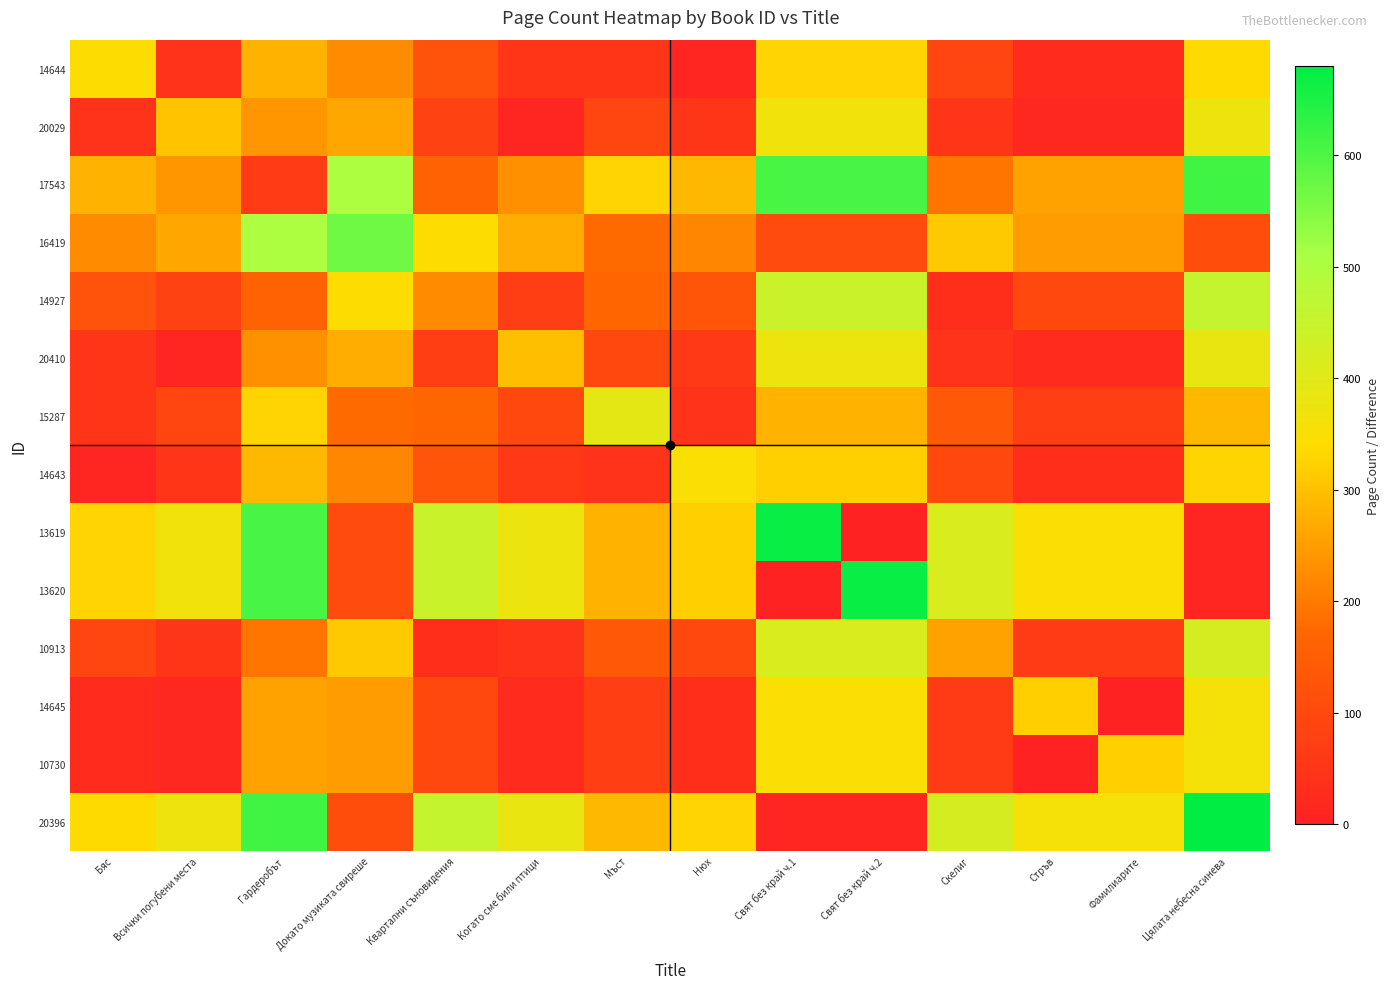

Reading right to left, what are all the values shown in this chart?

14644: Цялата небесна синева=336	Фамилиарите=24	Стръв=24	Скелиг=88	Свят без край ч.2=328	Свят без край ч.1=328	Нюх=8	Мъст=48	Когато сме били птици=48	Квартални съновидения=120	Докато музиката свиреше=224	Гардеробът=280	Всички погубени места=40	Бяс=344
20029: Цялата небесна синева=376	Фамилиарите=16	Стръв=16	Скелиг=48	Свят без край ч.2=368	Свят без край ч.1=368	Нюх=48	Мъст=88	Когато сме били птици=8	Квартални съновидения=80	Докато музиката свиреше=264	Гардеробът=240	Всички погубени места=304	Бяс=40
17543: Цялата небесна синева=616	Фамилиарите=256	Стръв=256	Скелиг=192	Свят без край ч.2=608	Свят без край ч.1=608	Нюх=288	Мъст=328	Когато сме били птици=232	Квартални съновидения=160	Докато музиката свиреше=504	Гардеробът=64	Всички погубени места=240	Бяс=280
16419: Цялата небесна синева=112	Фамилиарите=248	Стръв=248	Скелиг=312	Свят без край ч.2=104	Свят без край ч.1=104	Нюх=216	Мъст=176	Когато сме били птици=272	Квартални съновидения=344	Докато музиката свиреше=568	Гардеробът=504	Всички погубени места=264	Бяс=224
14927: Цялата небесна синева=456	Фамилиарите=96	Стръв=96	Скелиг=32	Свят без край ч.2=448	Свят без край ч.1=448	Нюх=128	Мъст=168	Когато сме били птици=72	Квартални съновидения=224	Докато музиката свиреше=344	Гардеробът=160	Всички погубени места=80	Бяс=120
20410: Цялата небесна синева=384	Фамилиарите=24	Стръв=24	Скелиг=40	Свят без край ч.2=376	Свят без край ч.1=376	Нюх=56	Мъст=96	Когато сме били птици=296	Квартални съновидения=72	Докато музиката свиреше=272	Гардеробът=232	Всички погубени места=8	Бяс=48
15287: Цялата небесна синева=288	Фамилиарите=72	Стръв=72	Скелиг=136	Свят без край ч.2=280	Свят без край ч.1=280	Нюх=40	Мъст=392	Когато сме били птици=96	Квартални съновидения=168	Докато музиката свиреше=176	Гардеробът=328	Всички погубени места=88	Бяс=48
14643: Цялата небесна синева=328	Фамилиарите=32	Стръв=32	Скелиг=96	Свят без край ч.2=320	Свят без край ч.1=320	Нюх=352	Мъст=40	Когато сме били птици=56	Квартални съновидения=128	Докато музиката свиреше=216	Гардеробът=288	Всички погубени места=48	Бяс=8
13619: Цялата небесна синева=8	Фамилиарите=352	Стръв=352	Скелиг=416	Свят без край ч.2=0	Свят без край ч.1=672	Нюх=320	Мъст=280	Когато сме били птици=376	Квартални съновидения=448	Докато музиката свиреше=104	Гардеробът=608	Всички погубени места=368	Бяс=328
13620: Цялата небесна синева=8	Фамилиарите=352	Стръв=352	Скелиг=416	Свят без край ч.2=672	Свят без край ч.1=0	Нюх=320	Мъст=280	Когато сме били птици=376	Квартални съновидения=448	Докато музиката свиреше=104	Гардеробът=608	Всички погубени места=368	Бяс=328
10913: Цялата небесна синева=424	Фамилиарите=64	Стръв=64	Скелиг=256	Свят без край ч.2=416	Свят без край ч.1=416	Нюх=96	Мъст=136	Когато сме били птици=40	Квартални съновидения=32	Докато музиката свиреше=312	Гардеробът=192	Всички погубени места=48	Бяс=88
14645: Цялата небесна синева=360	Фамилиарите=0	Стръв=320	Скелиг=64	Свят без край ч.2=352	Свят без край ч.1=352	Нюх=32	Мъст=72	Когато сме били птици=24	Квартални съновидения=96	Докато музиката свиреше=248	Гардеробът=256	Всички погубени места=16	Бяс=24
10730: Цялата небесна синева=360	Фамилиарите=320	Стръв=0	Скелиг=64	Свят без край ч.2=352	Свят без край ч.1=352	Нюх=32	Мъст=72	Когато сме били птици=24	Квартални съновидения=96	Докато музиката свиреше=248	Гардеробът=256	Всички погубени места=16	Бяс=24
20396: Цялата небесна синева=680	Фамилиарите=360	Стръв=360	Скелиг=424	Свят без край ч.2=8	Свят без край ч.1=8	Нюх=328	Мъст=288	Когато сме били птици=384	Квартални съновидения=456	Докато музиката свиреше=112	Гардеробът=616	Всички погубени места=376	Бяс=336